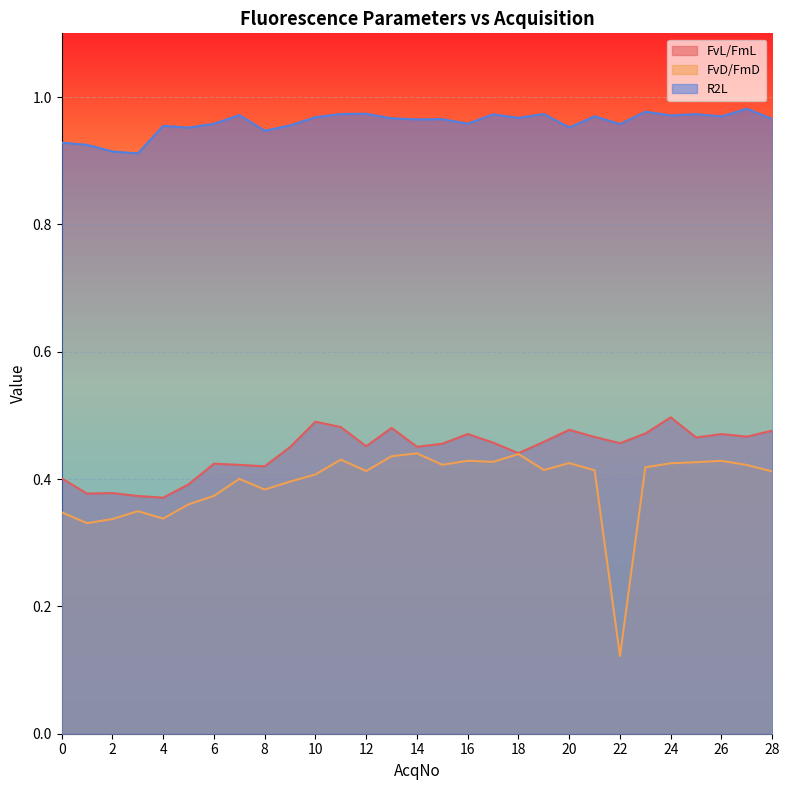

At which label is FvL/FmL closest to 0?

4